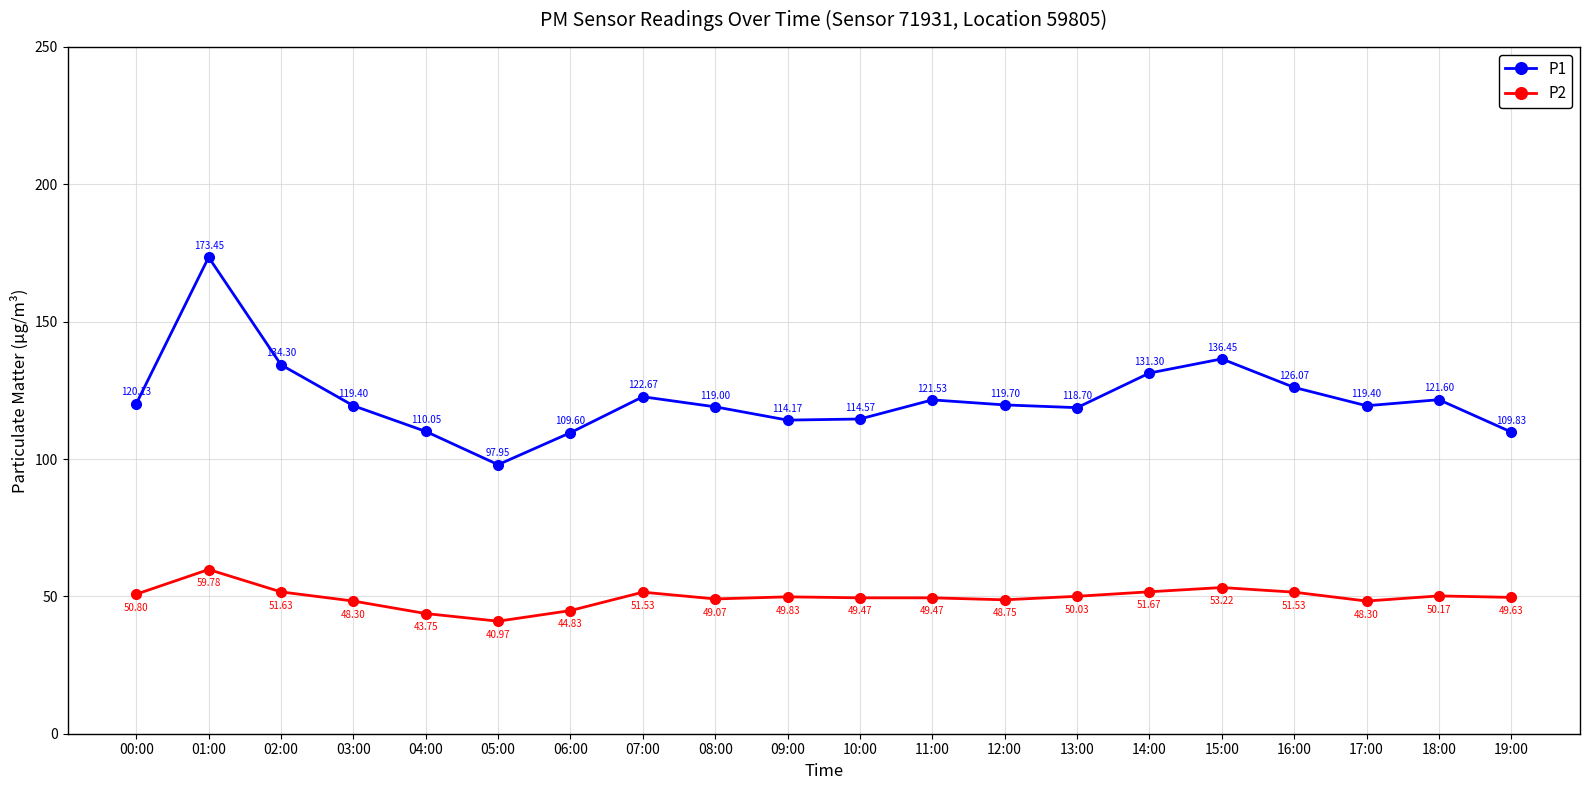

Is this an area chart (filled region under the line)?

No